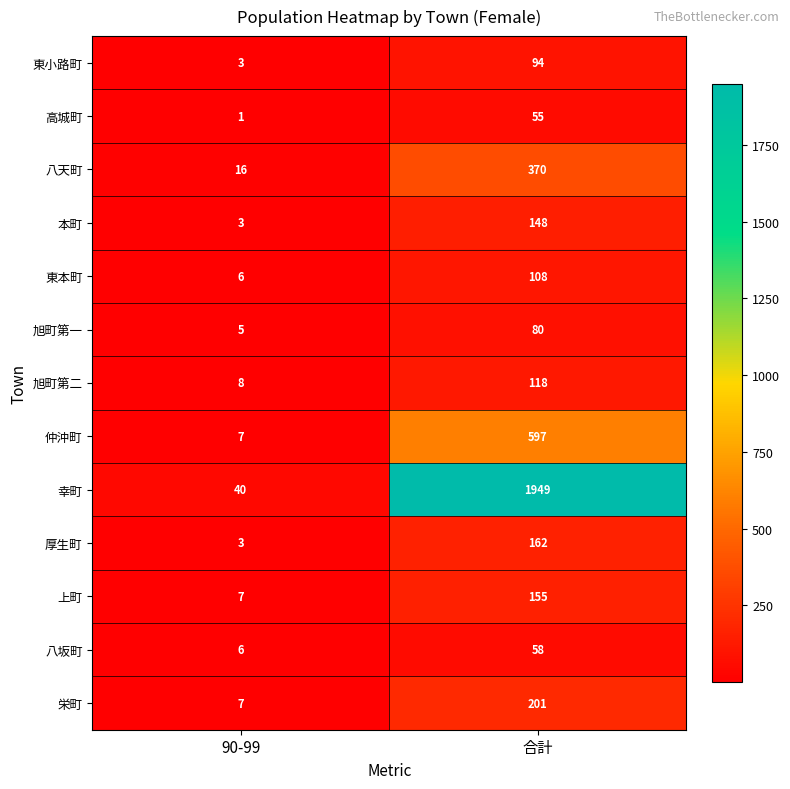

Rank the categories by 旭町第一 value from highest to lowest.

合計, 90-99